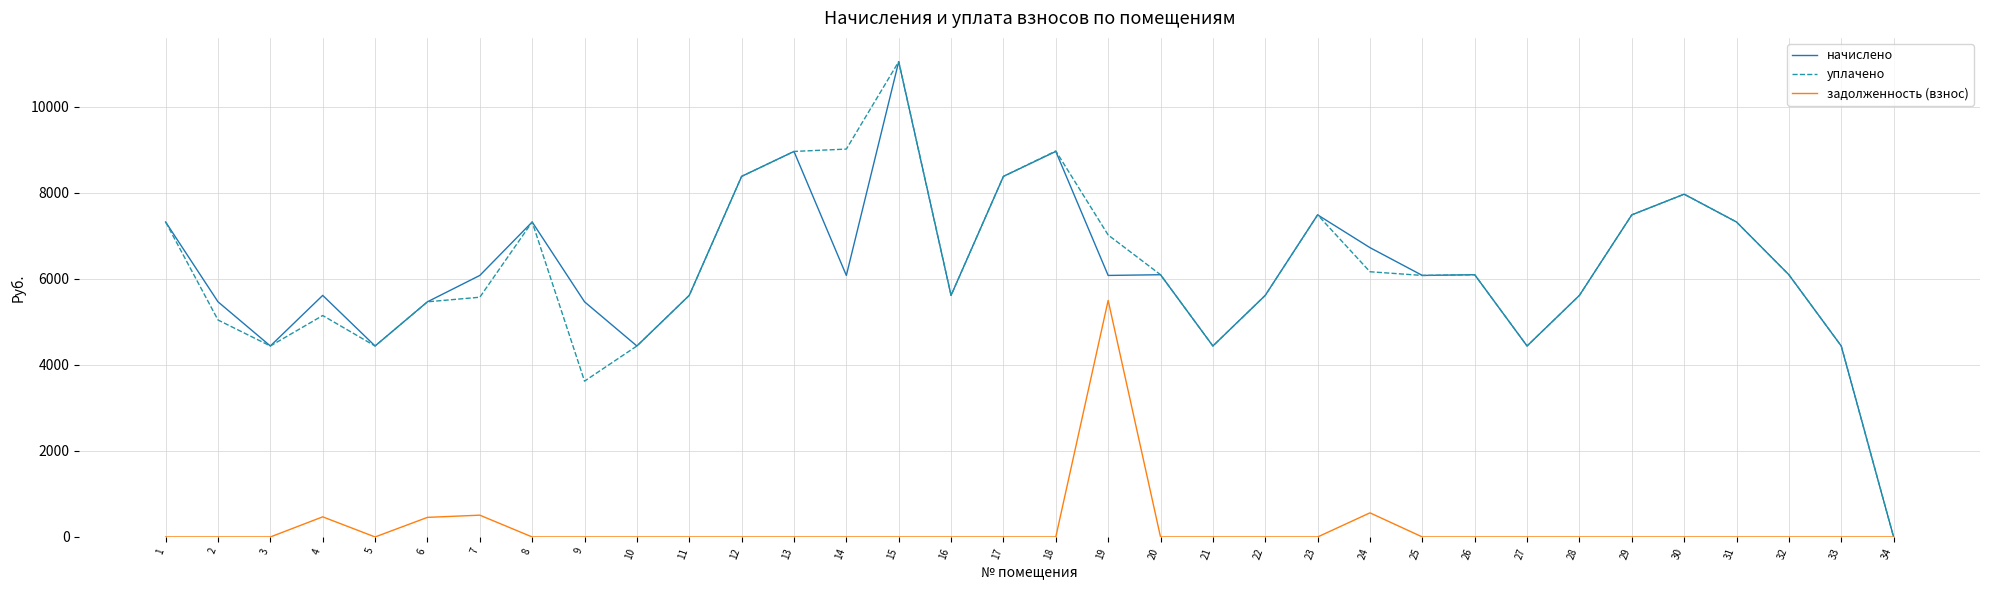

Which category has the lowest value in the уплачено series?

34